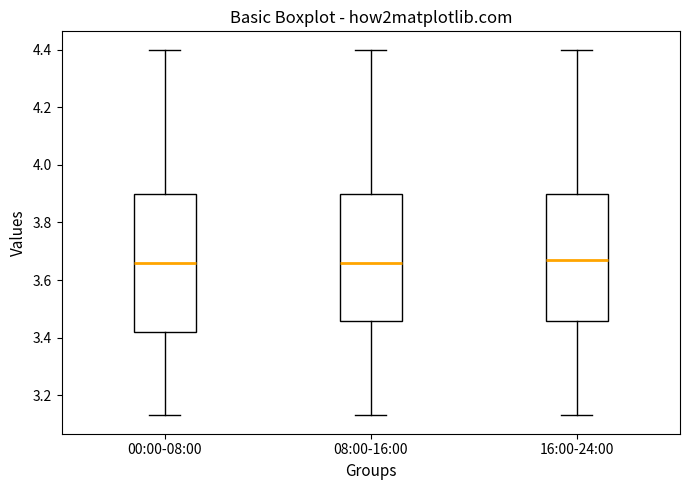

Comparing the boxes themselves (not the whiskers), which one is the tallest?

00:00-08:00